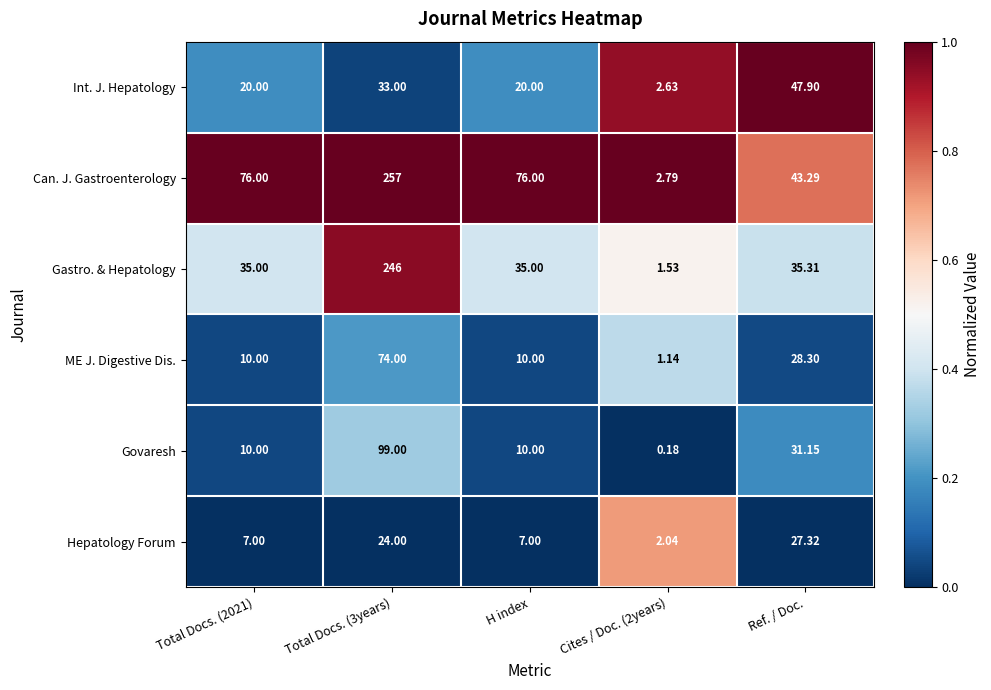

Rank the series by their maximum value, from lowest to highest.

Hepatology Forum, Int. J. Hepatology, ME J. Digestive Dis., Govaresh, Gastro. & Hepatology, Can. J. Gastroenterology